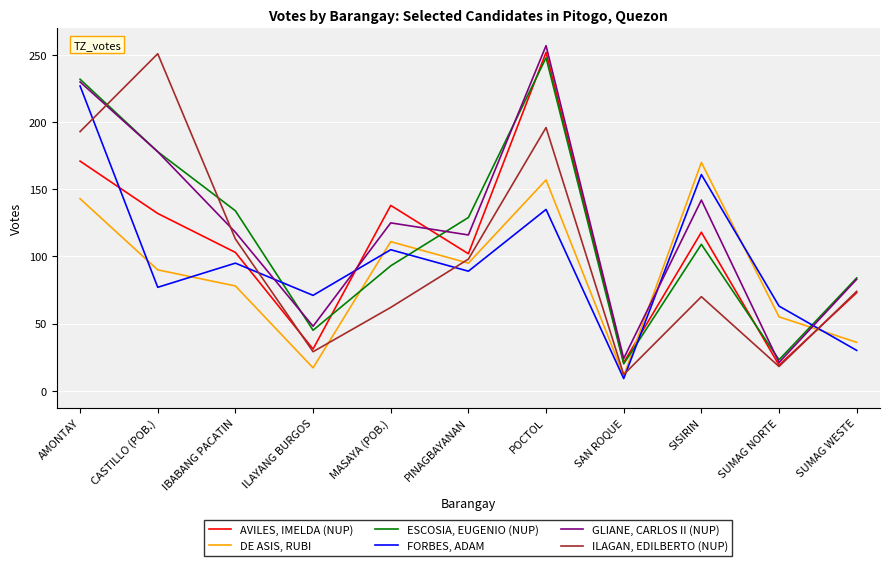

The value of AVILES, IMELDA (NUP) at SUMAG NORTE is 19. True or false?

True